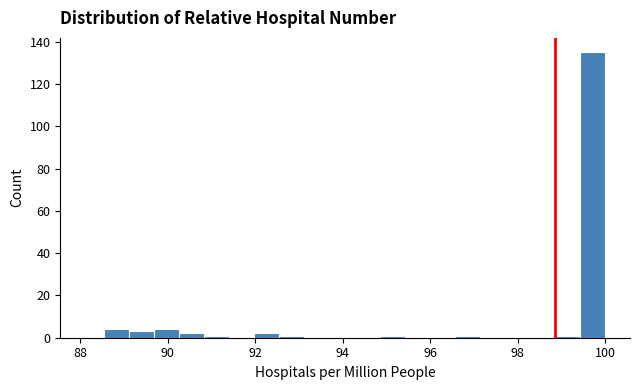

Read against the x-axis, roughly where is the centre of the tallest bar?

99.8